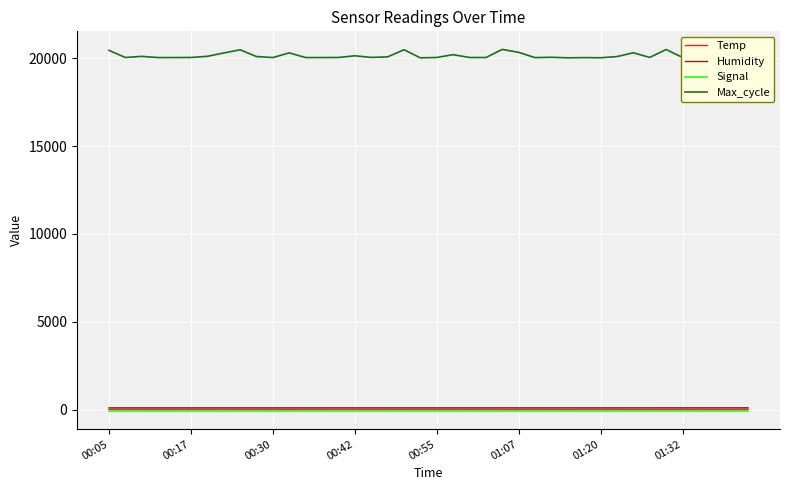

Which series has the widest spread of values?

Max_cycle